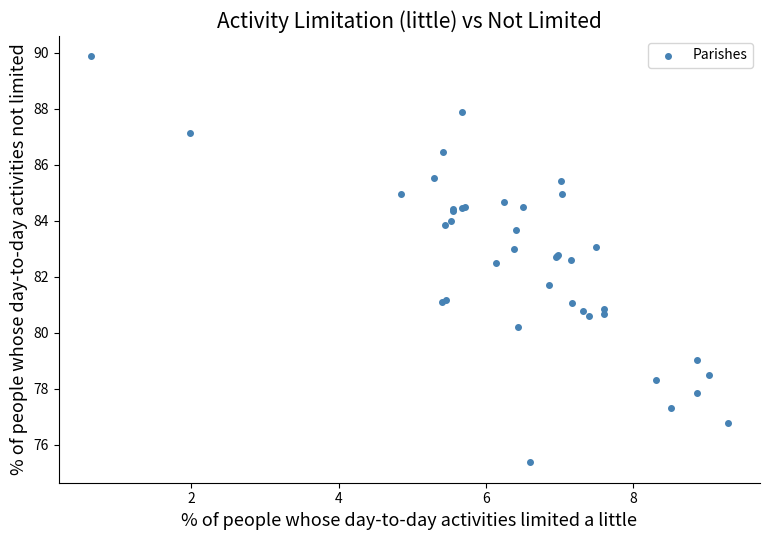

What Y value in the scatter plot is closest to 82?

81.7